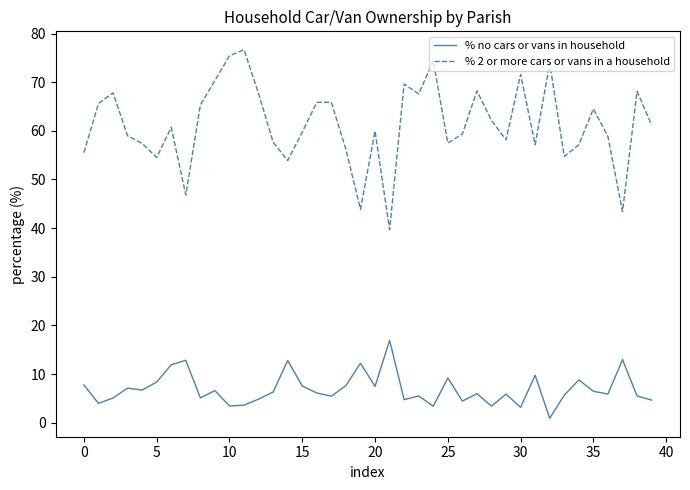

Which series has the largest total across all categories?

% 2 or more cars or vans in a household